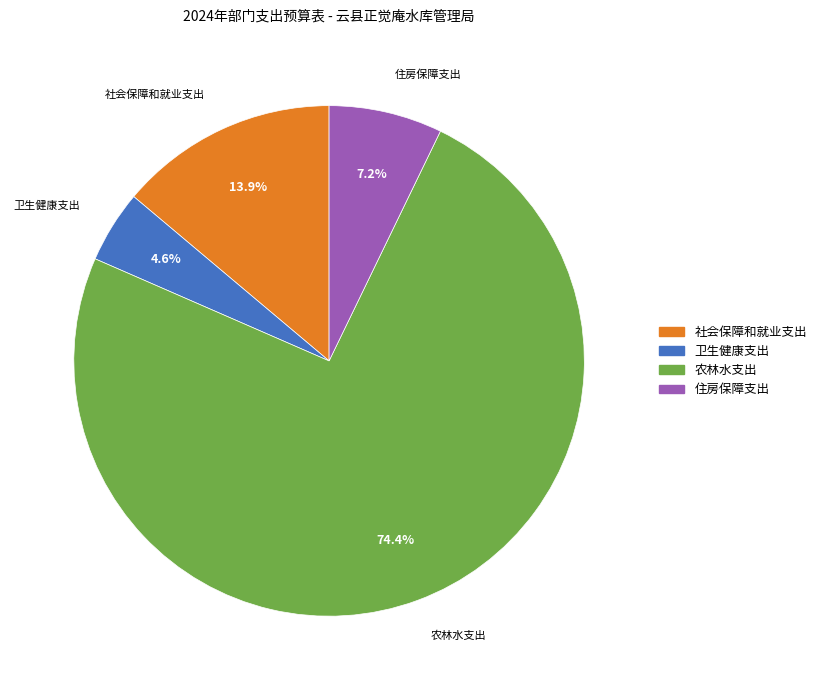

Does any single category account for the majority?

Yes